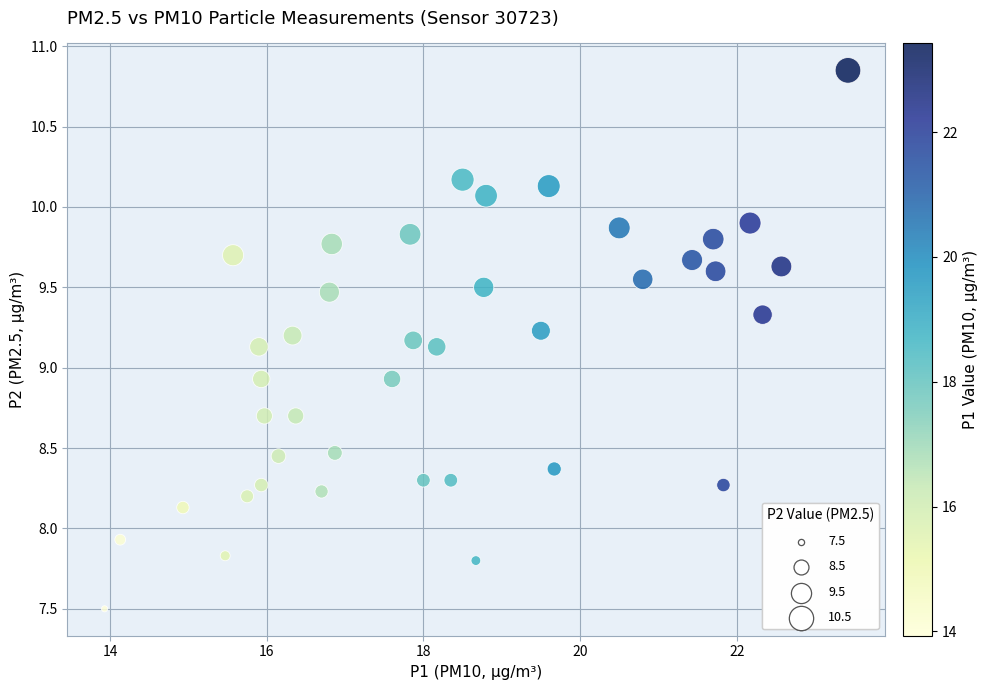

What is the range of X values (max minus min)?

9.5